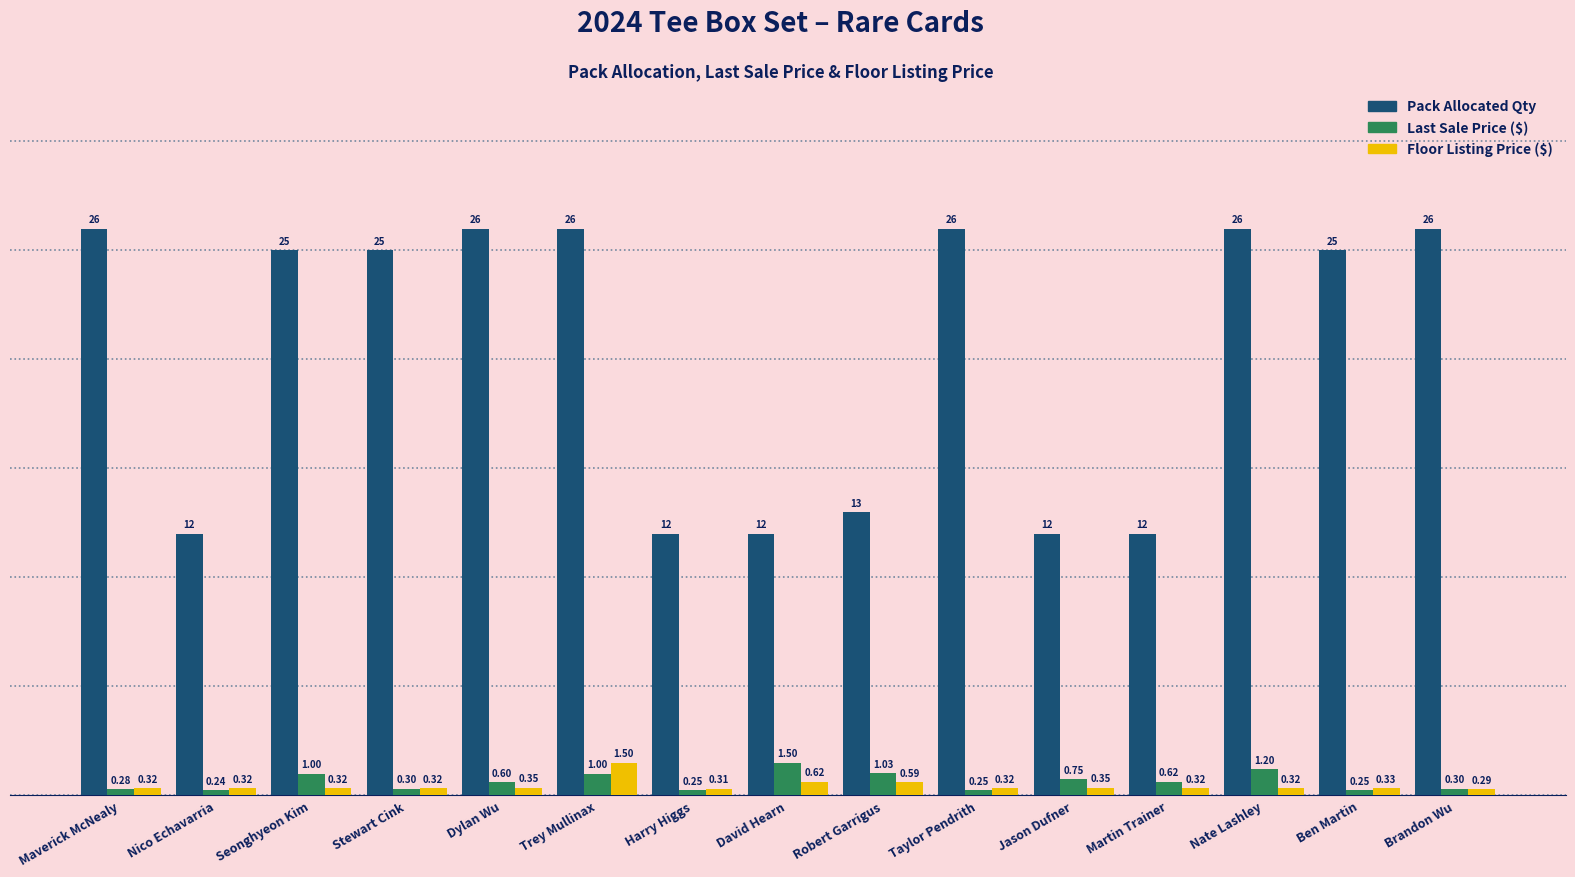

What is the difference between the highest and lowest values at David Hearn?

11.4